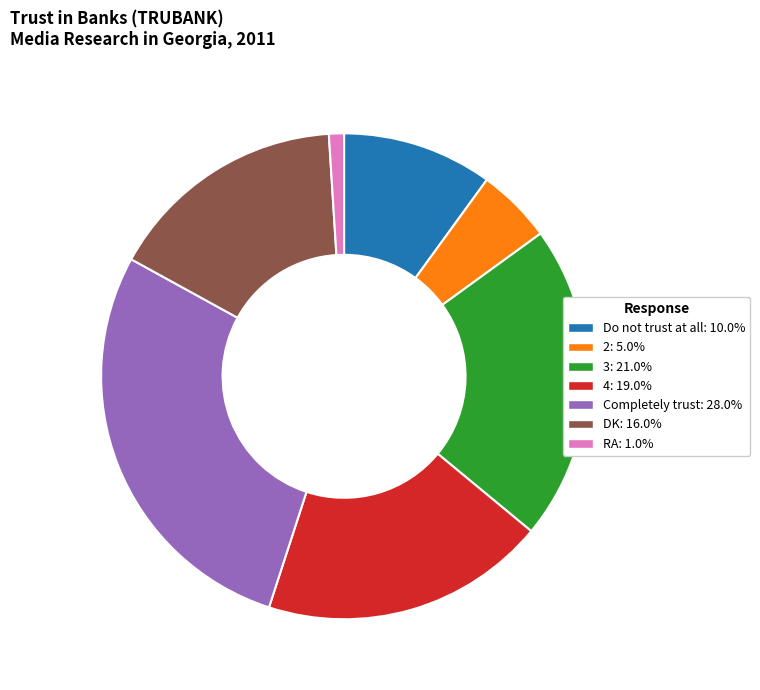

What is the smallest slice in the pie chart?

RA